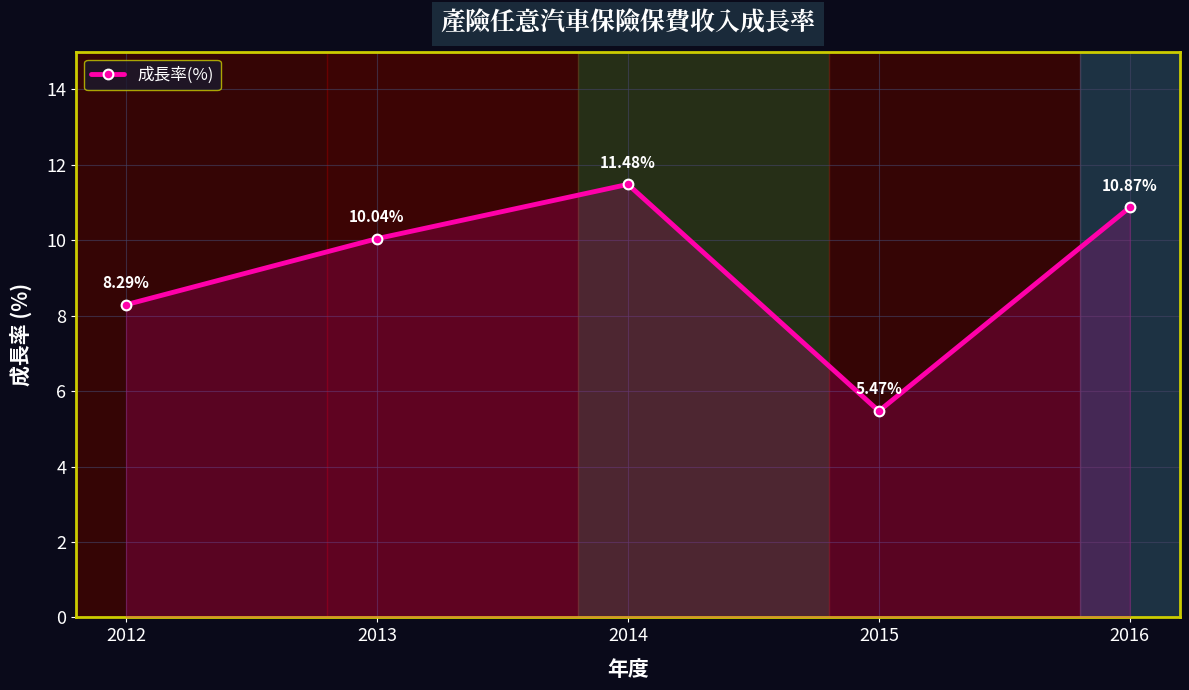

What is the difference between the second highest and second lowest values?

2.6